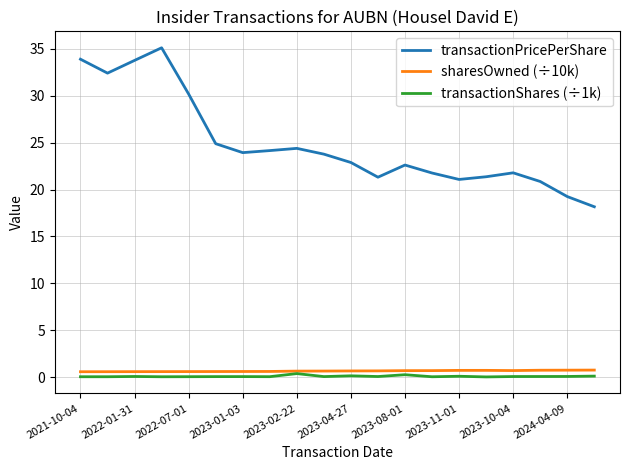

Which series has the largest total across all categories?

transactionPricePerShare